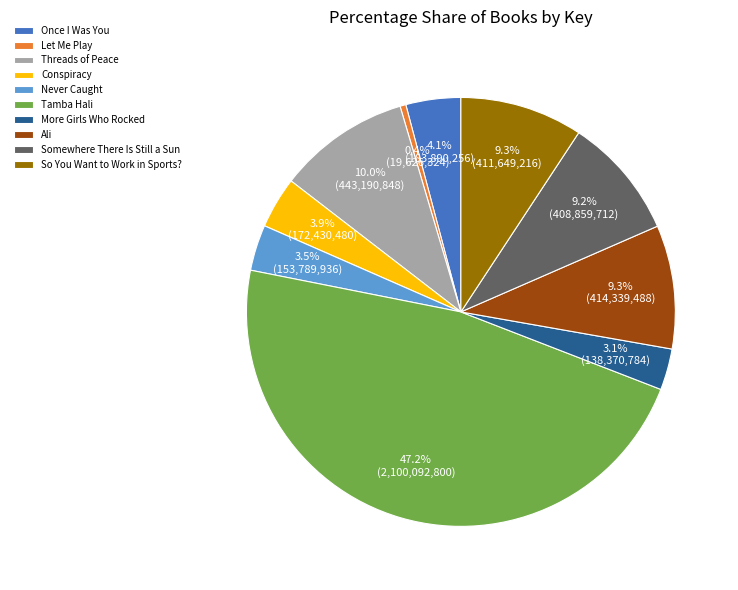

To the nearest percent, what portion does Threads of Peace represent?

10%